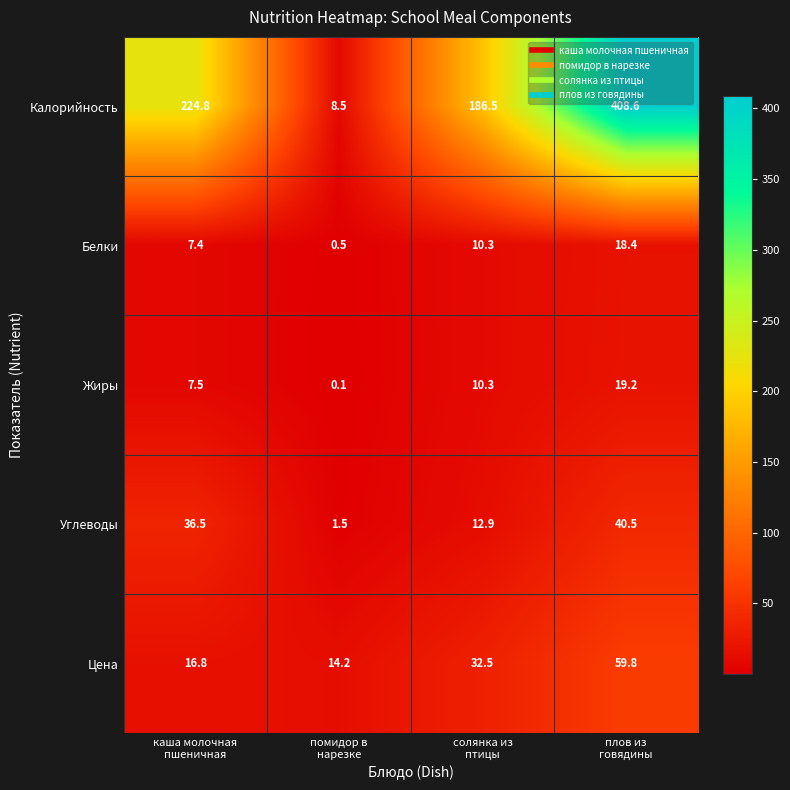

How many categories are shown in the chart?

4